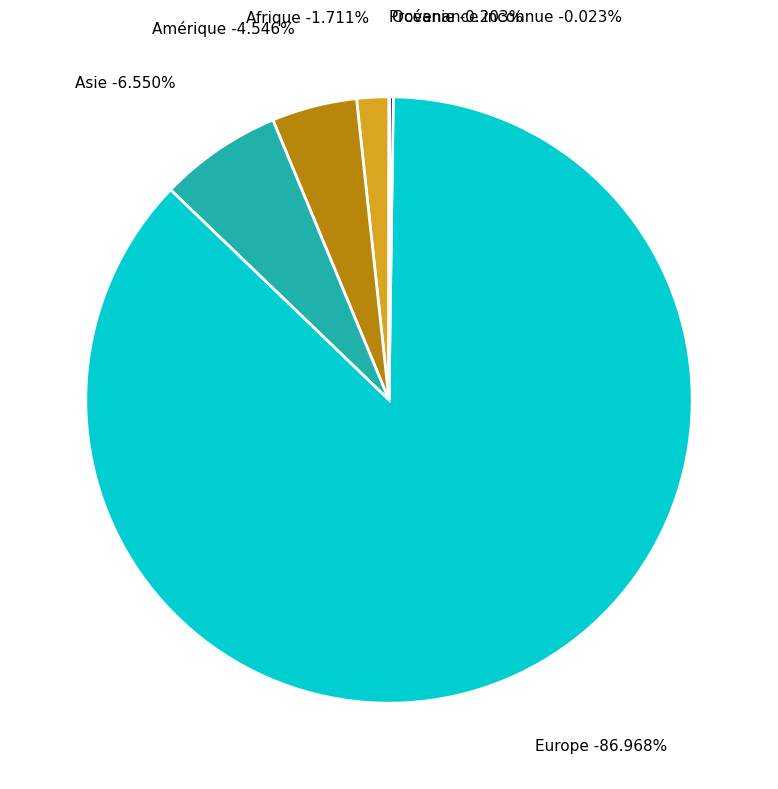

True or false: Europe accounts for 87% of the total.

True